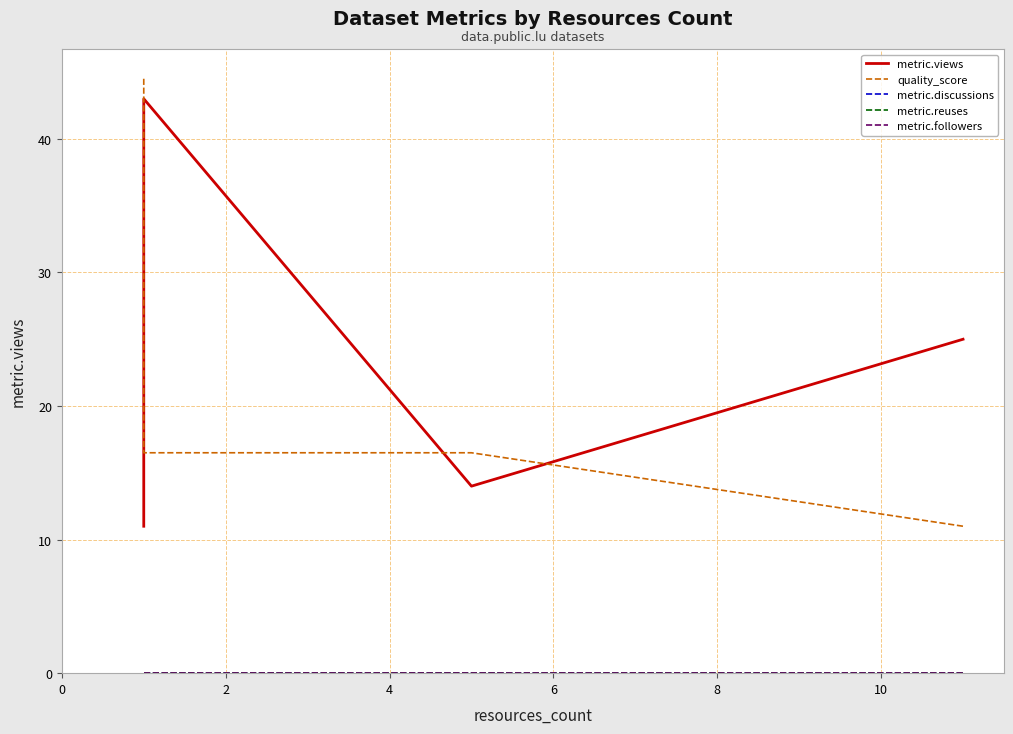

True or false: metric.reuses has a value of 0.0 at 4.

True